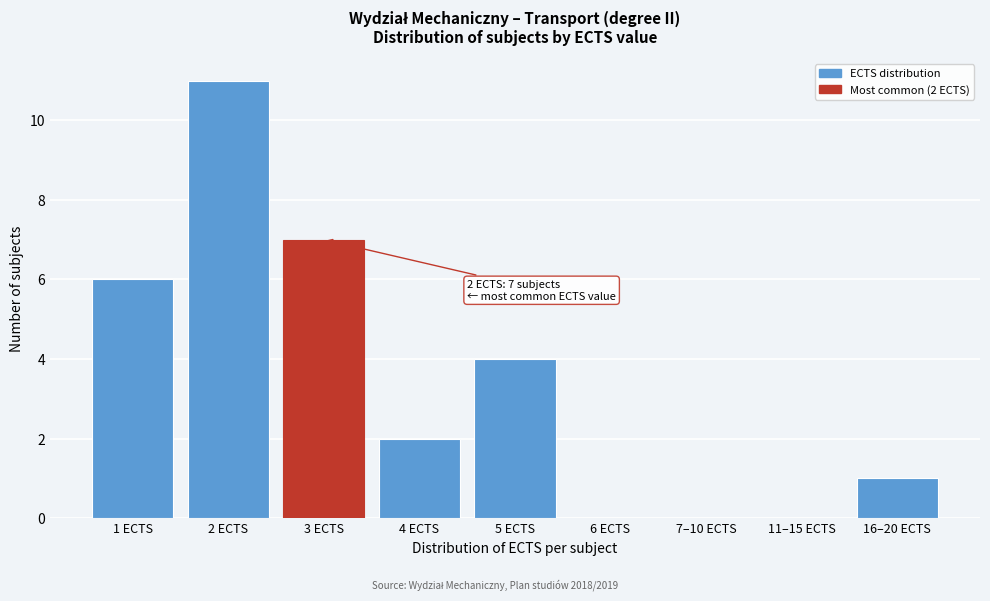

Reading right to left, what are all the values shown in this chart?

16–20 ECTS=1	11–15 ECTS=0	7–10 ECTS=0	6 ECTS=0	5 ECTS=4	4 ECTS=2	3 ECTS=7	2 ECTS=11	1 ECTS=6